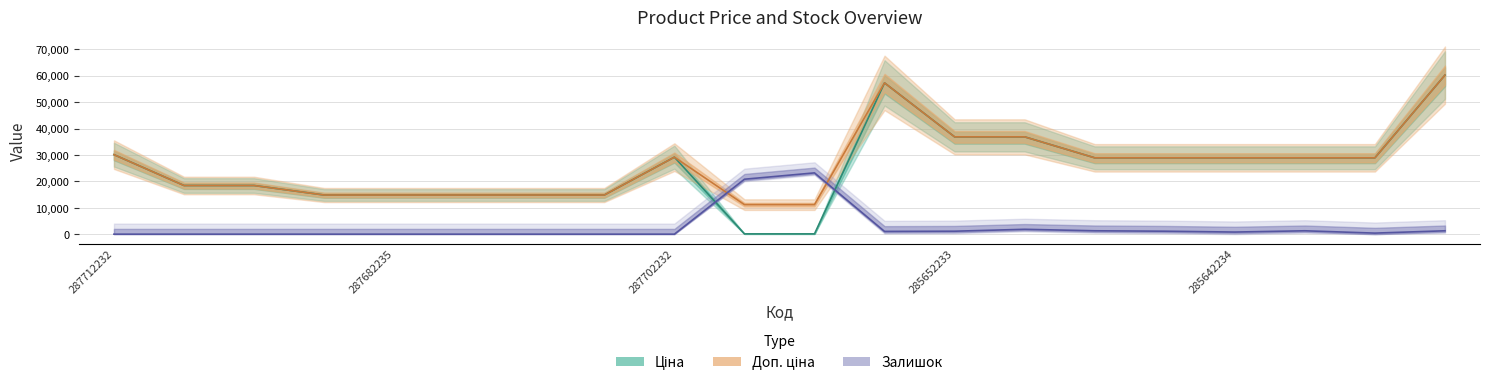

How many lines are shown in the chart?

3